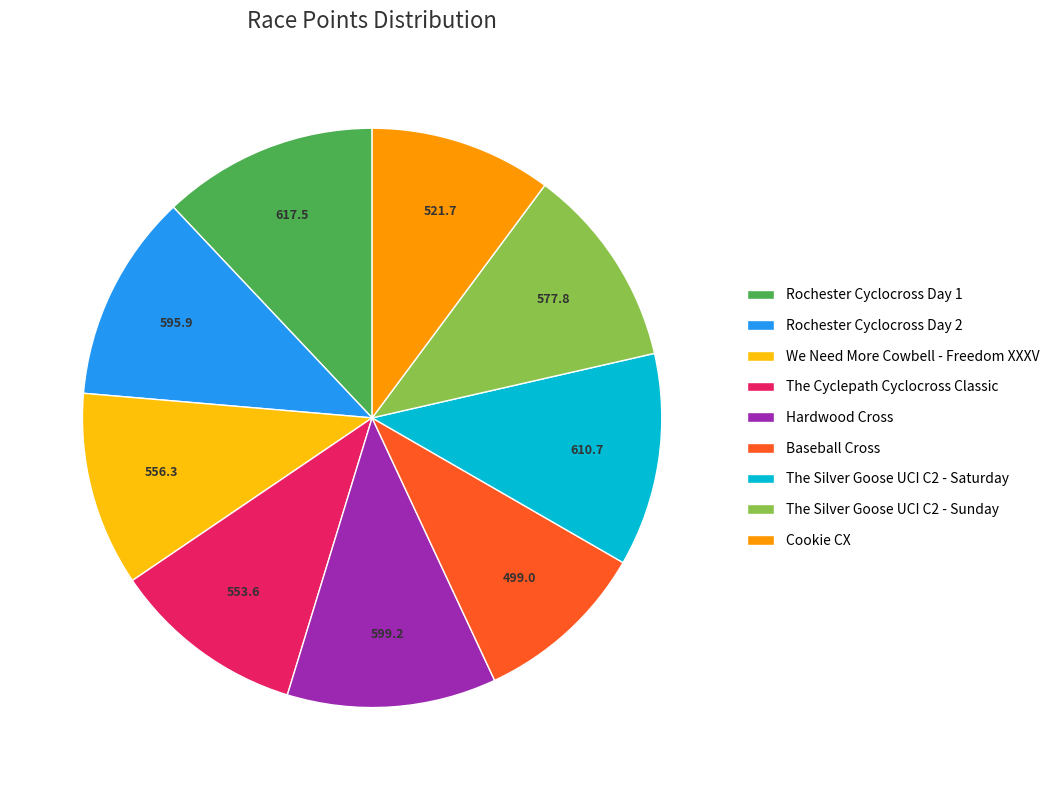

Is it true that Hardwood Cross is 22% of the pie?

False